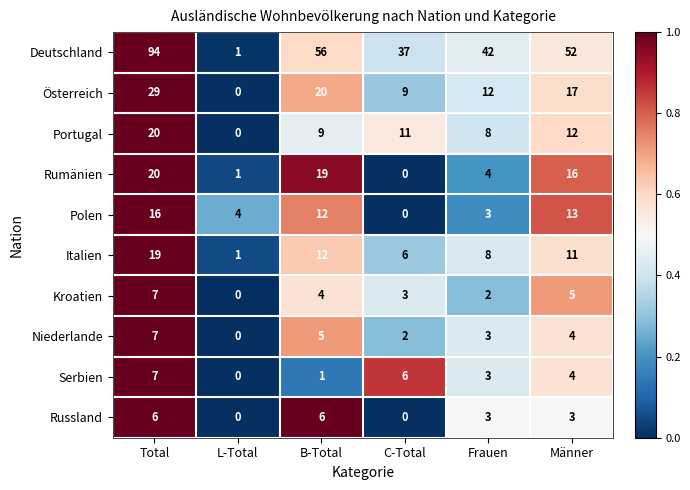

What is the sum of all Österreich values?

87